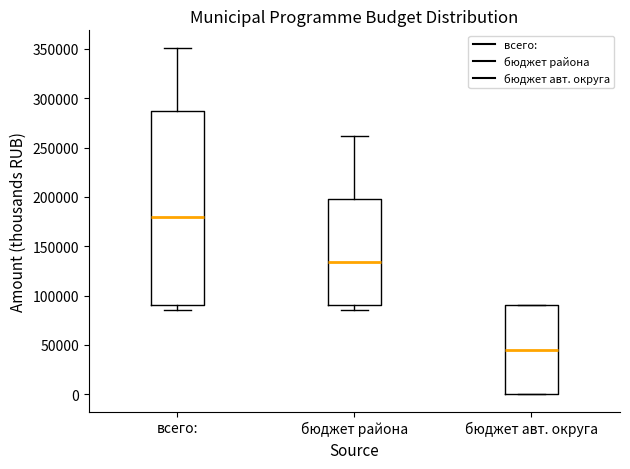

Which box's median line is the lowest?

бюджет авт. округа